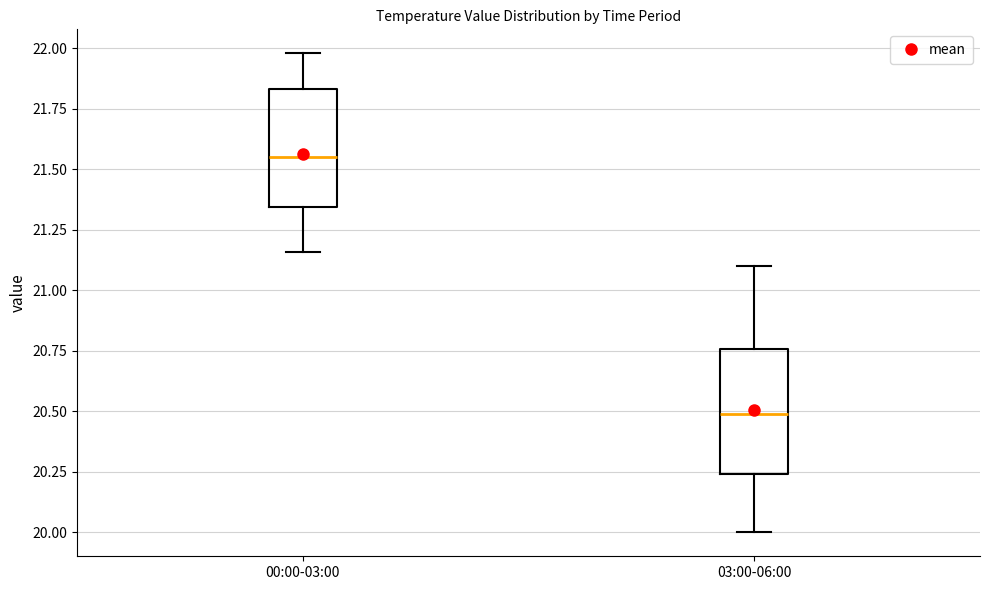

Reading left to right, read every box against the y-axis: the position of its median line, the range the box covers, and the ends of its whiskers. The values are not printed on the chart, so give them approximately, as read against the axis.

00:00-03:00: median 21.55, box 21.35 to 21.85, whiskers 21.15 to 22.00
03:00-06:00: median 20.50, box 20.25 to 20.75, whiskers 20.00 to 21.10